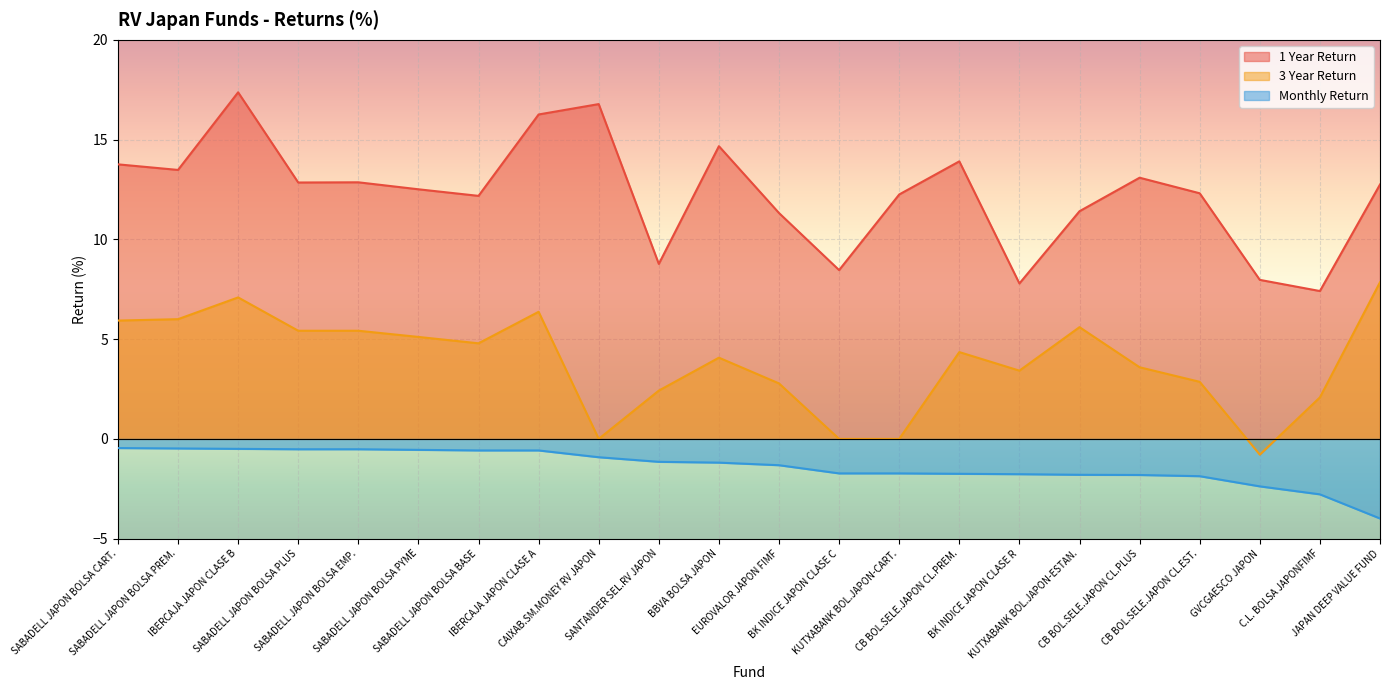

How many lines are shown in the chart?

3